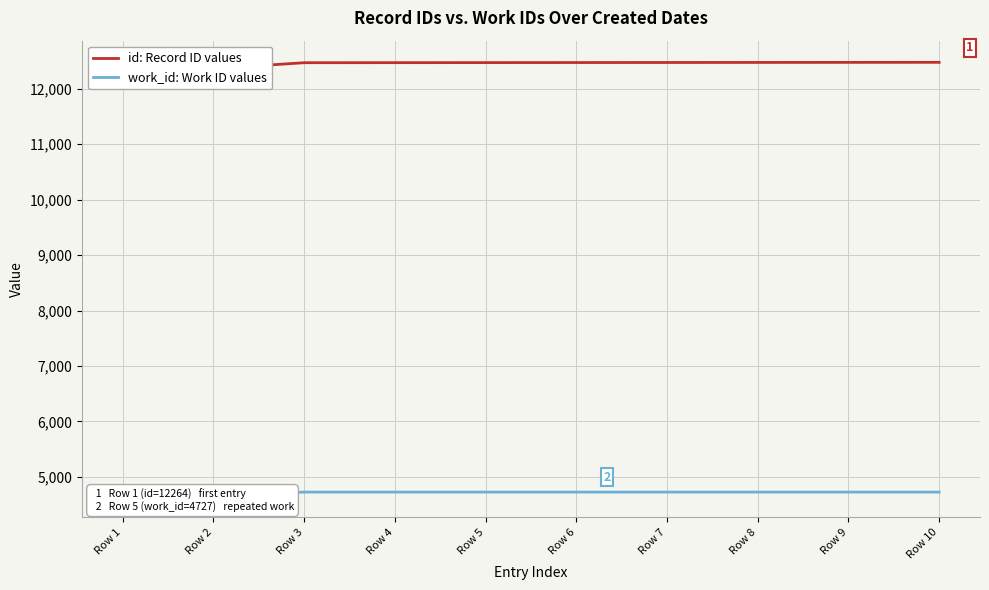

Which series has the widest spread of values?

id: Record ID values